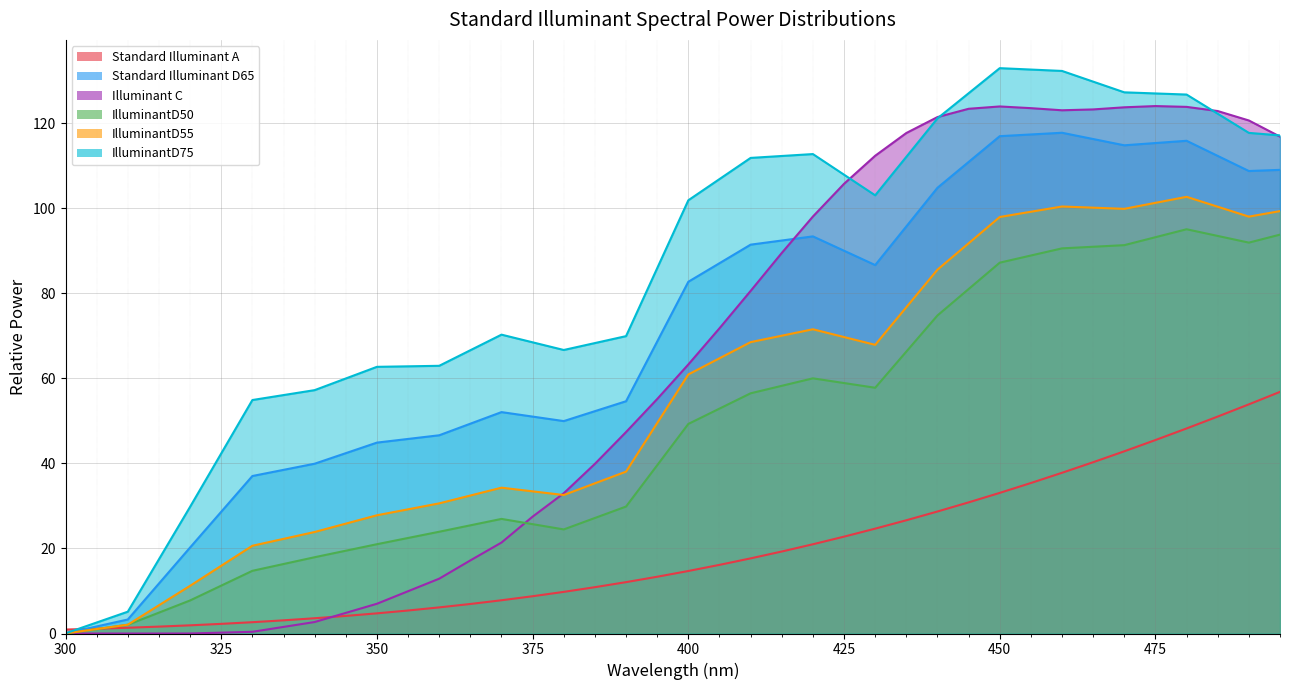

Reading right to left, what are all the values shown in this chart?

Standard Illuminant A: 56.9	53.9	51.0	48.2	45.5	42.9	40.3	37.8	35.4	33.1	30.9	28.7	26.6	24.7	22.8	21.0	19.3	17.7	16.1	14.7	13.4	12.1	10.9	9.8	8.8	7.8	6.9	6.1	5.4	4.7	4.1	3.6	3.1	2.7	2.3	1.9	1.6	1.4	1.1	0.9
Standard Illuminant D65: 109.1	108.8	112.4	115.9	115.4	114.9	116.3	117.8	117.4	117.0	110.9	104.9	95.8	86.7	90.1	93.4	92.5	91.5	87.1	82.8	68.7	54.6	52.3	50.0	51.0	52.1	49.4	46.6	45.8	44.9	42.4	39.9	38.5	37.1	28.6	20.2	11.8	3.3	1.7	0.0
Illuminant C: 116.9	120.7	122.9	123.9	124.1	123.8	123.3	123.1	123.6	124.0	123.5	121.5	117.8	112.4	105.8	98.1	89.5	80.6	71.8	63.3	55.2	47.4	39.9	33.0	27.5	21.4	17.2	12.9	9.9	7.0	4.8	2.7	1.6	0.4	0.2	0.0	0.0	0.0	0.0	0.0
IlluminantD50: 93.8	92.0	93.5	95.1	93.2	91.4	91.0	90.6	88.9	87.2	81.0	74.8	66.3	57.8	58.9	60.0	58.3	56.5	52.9	49.3	39.6	29.9	27.2	24.5	25.7	27.0	25.5	23.9	22.5	21.0	19.5	17.9	16.3	14.7	11.3	7.8	4.9	2.1	1.0	0.0
IlluminantD55: 99.4	98.1	100.4	102.7	101.3	99.9	100.2	100.5	99.2	98.0	91.8	85.6	76.8	67.9	69.7	71.6	70.1	68.6	64.8	60.9	49.5	38.1	35.3	32.6	33.4	34.3	32.5	30.6	29.2	27.8	25.9	23.9	22.3	20.6	15.9	11.2	6.6	2.1	1.0	0.0
IlluminantD75: 117.2	117.8	122.3	126.8	127.1	127.3	129.8	132.4	132.7	133.0	127.1	121.2	112.1	103.1	107.9	112.8	112.3	111.9	106.9	101.9	85.9	70.0	68.3	66.7	68.5	70.3	66.6	63.0	62.9	62.7	60.0	57.3	56.1	54.9	42.4	29.8	17.5	5.1	2.6	0.0